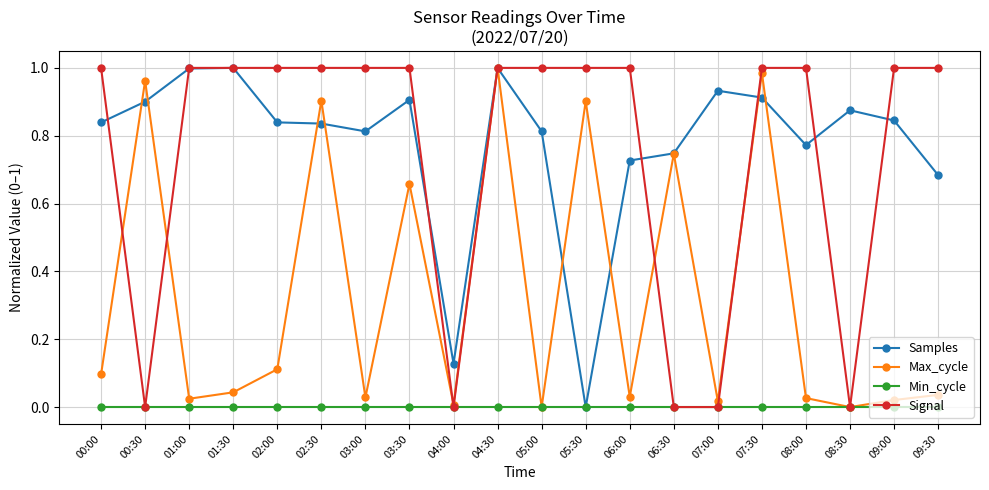

How many series are shown in this chart?

4